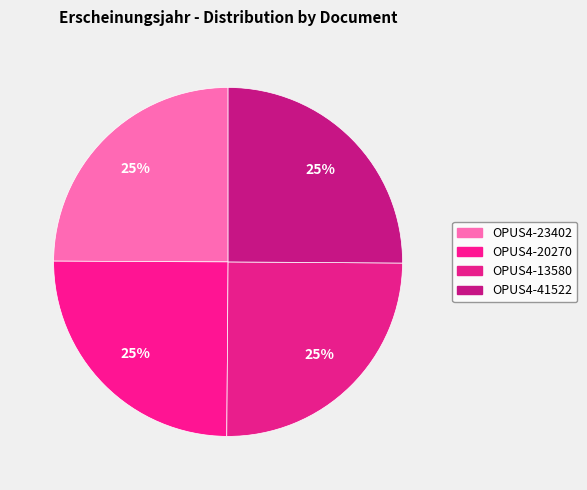

Does OPUS4-20270 account for over 50% of the chart?

No